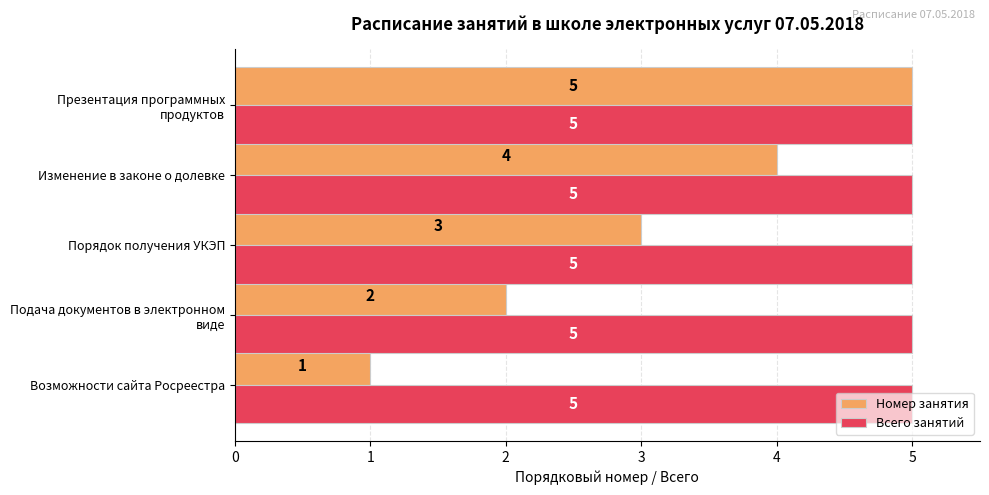

Which series has the largest total across all categories?

Всего занятий